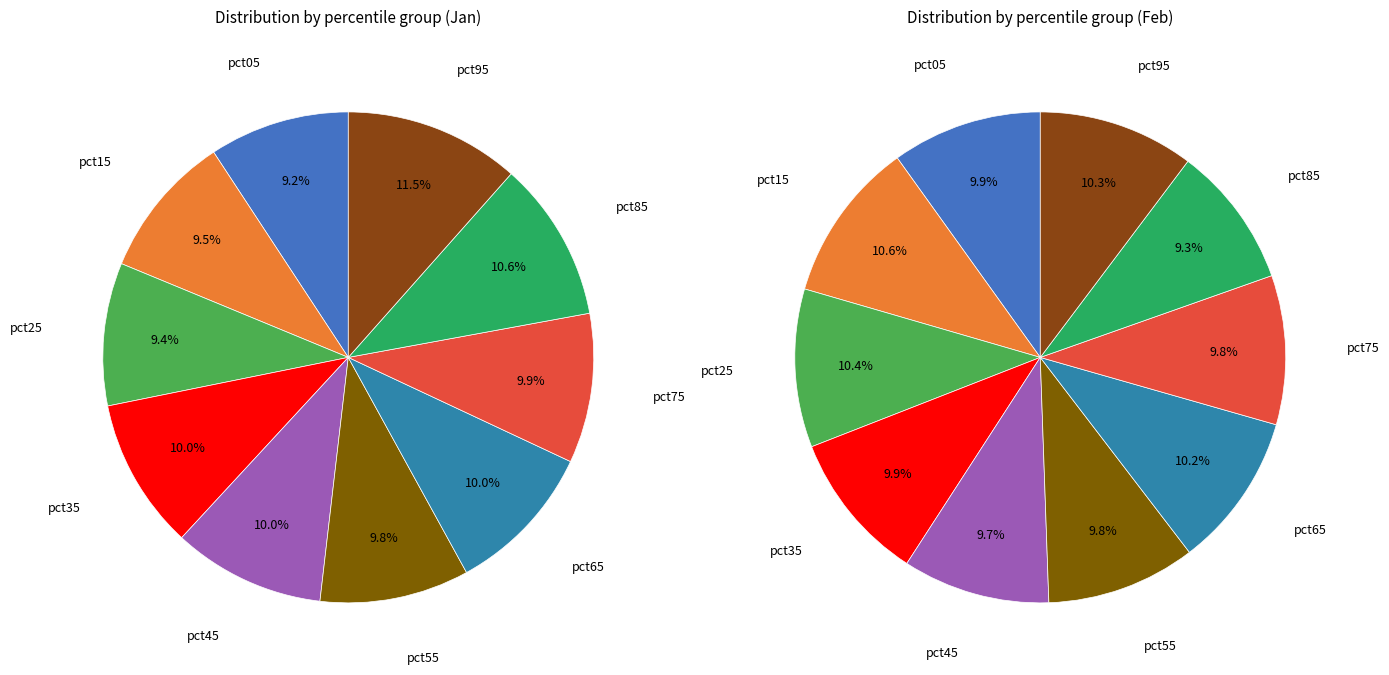

To the nearest percent, what portion does pct85 represent?

11%